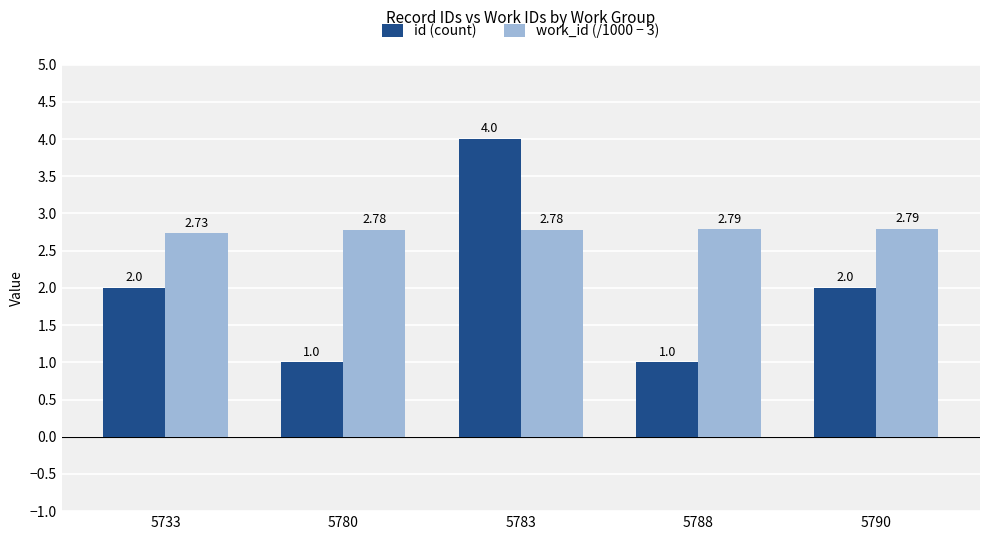

What is the difference between the second highest and minimum values in the work_id (/1000 − 3) series?

0.1